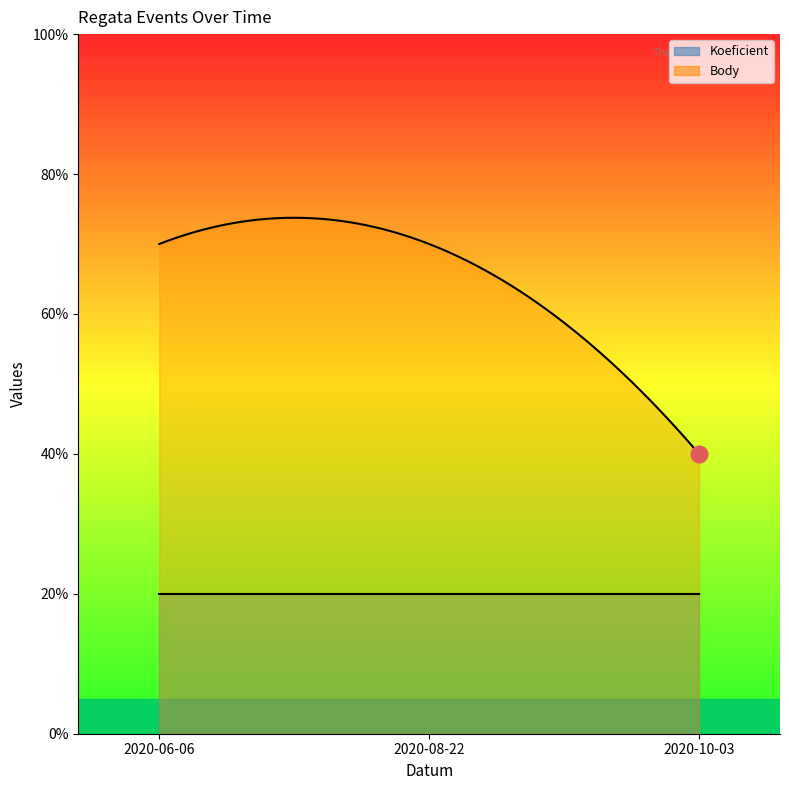

Where is Body nearest to the value 5?

2020-10-03